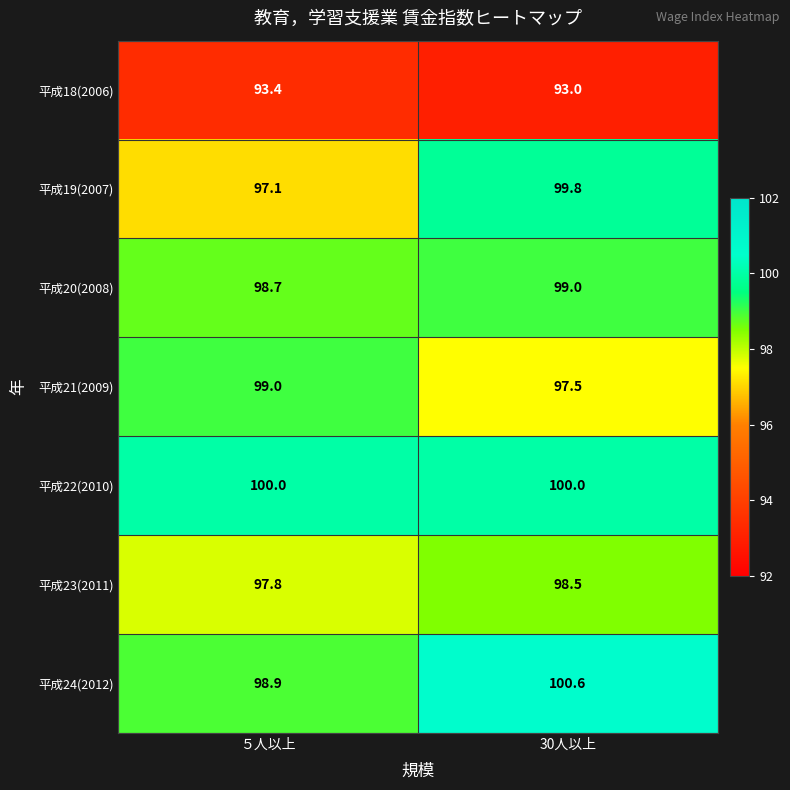

What is the difference between the 平成20(2008) values at 30人以上 and ５人以上?

0.3